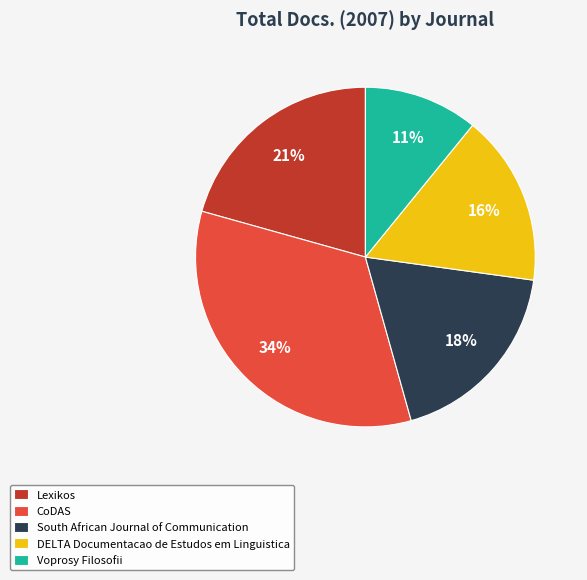

Do CoDAS and South African Journal of Communication together represent more than half of the pie?

Yes